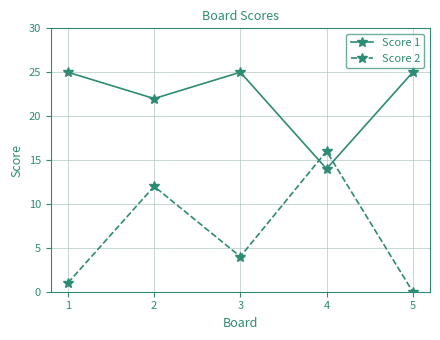

How many values in Score 2 are above zero?

4